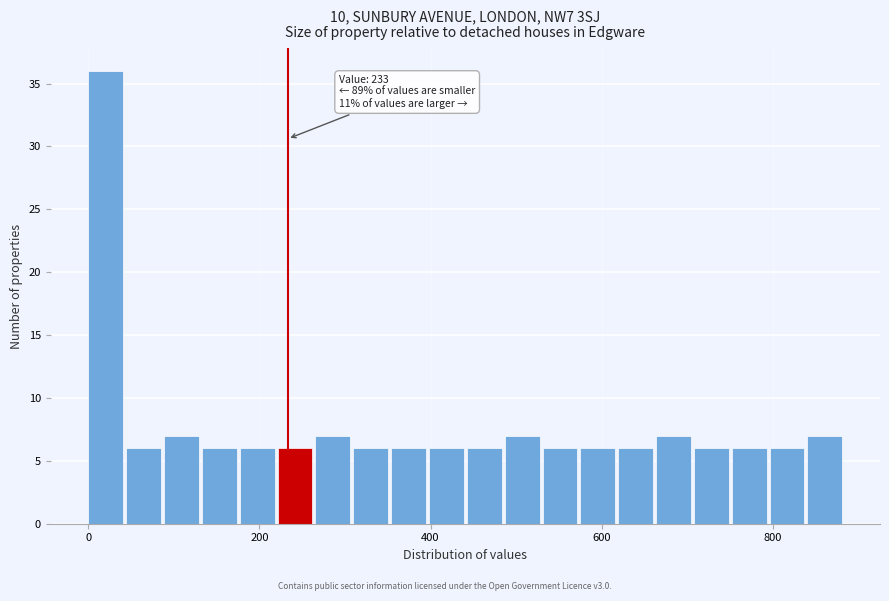

Read against the x-axis, roughly where is the centre of the tallest bar?

20